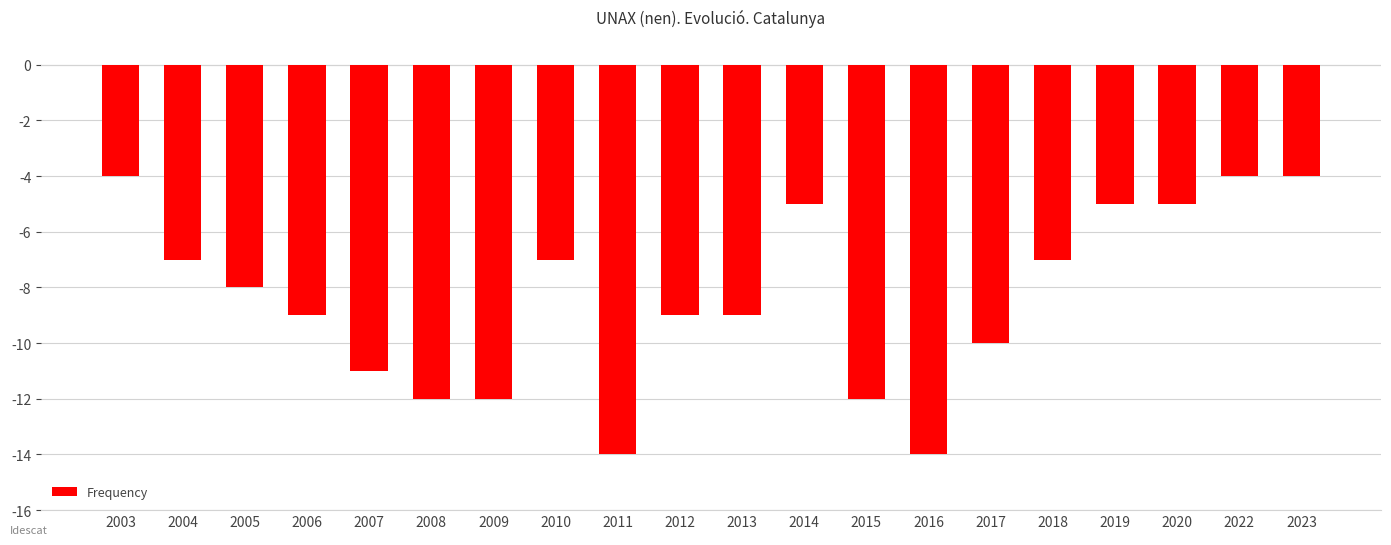

The value at 2019 is -8. True or false?

False